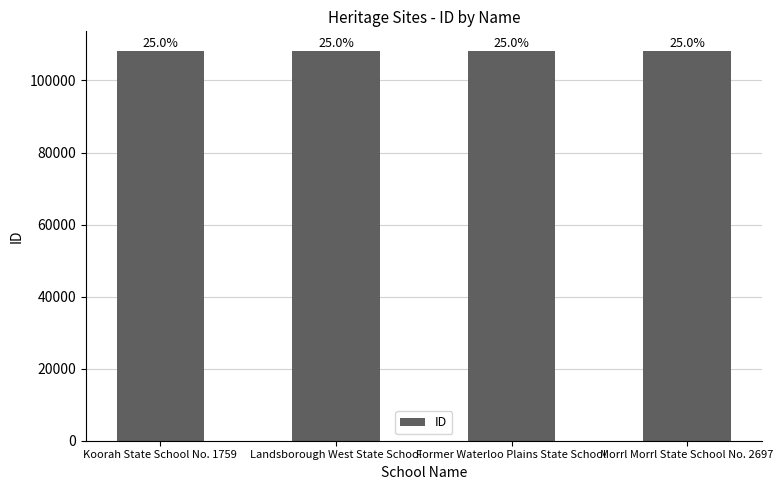

What is the ratio of the value at Morrl Morrl State School No. 2697 to the value at Koorah State School No. 1759?

1.0